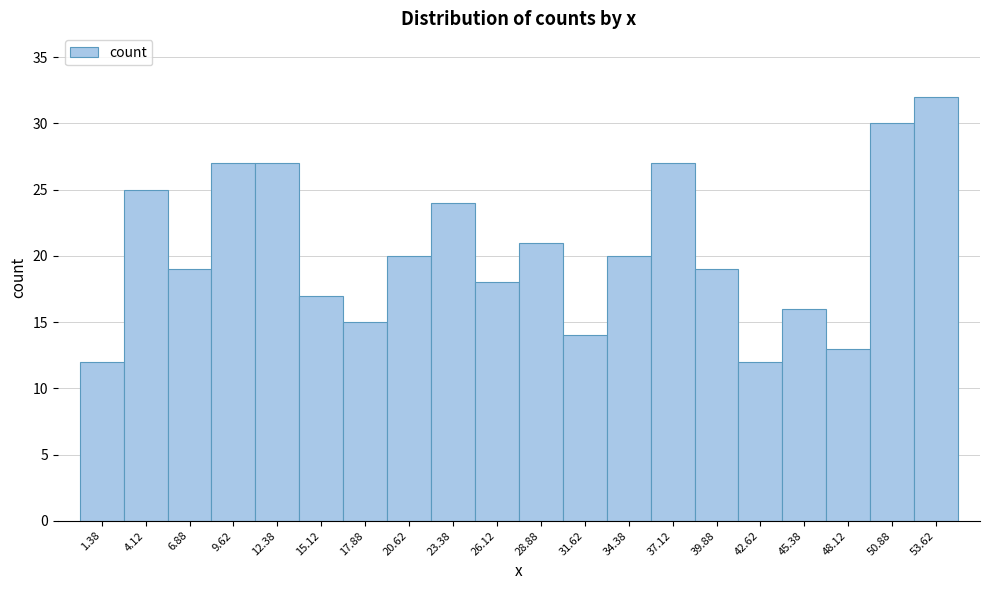

Reading left to right, list every bar in this chart as the range it spans on the x-axis followed by its height. Neither the bar edges nor the heights are printed on the chart, so give them approximately, as read against the axes.

0.00 to 2.75: 12
2.75 to 5.50: 25
5.50 to 8.25: 19
8.25 to 11.00: 27
11.00 to 13.75: 27
13.75 to 16.50: 17
16.50 to 19.25: 15
19.25 to 22.00: 20
22.00 to 24.75: 24
24.75 to 27.50: 18
27.50 to 30.25: 21
30.25 to 33.00: 14
33.00 to 35.75: 20
35.75 to 38.50: 27
38.50 to 41.25: 19
41.25 to 44.00: 12
44.00 to 46.75: 16
46.75 to 49.50: 13
49.50 to 52.25: 30
52.25 to 55.00: 32